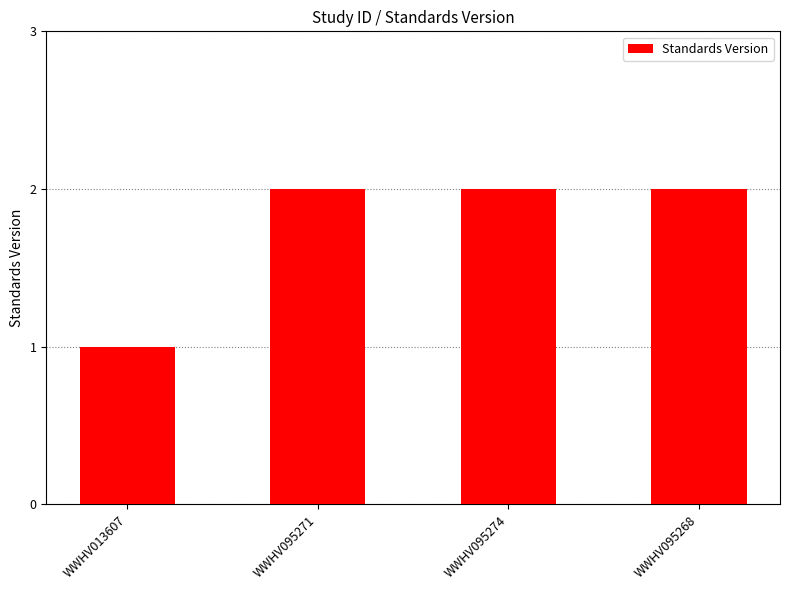

Which category has the lowest value across all series?

WWHV013607